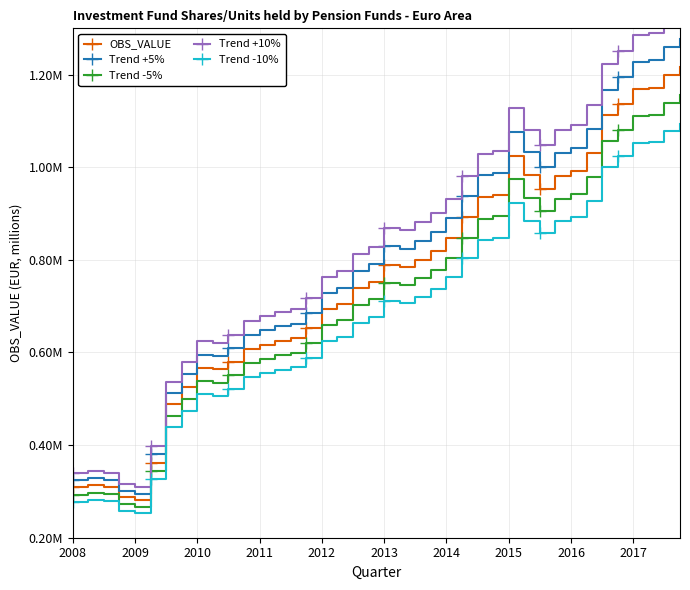

Which series has the widest spread of values?

Trend +10%